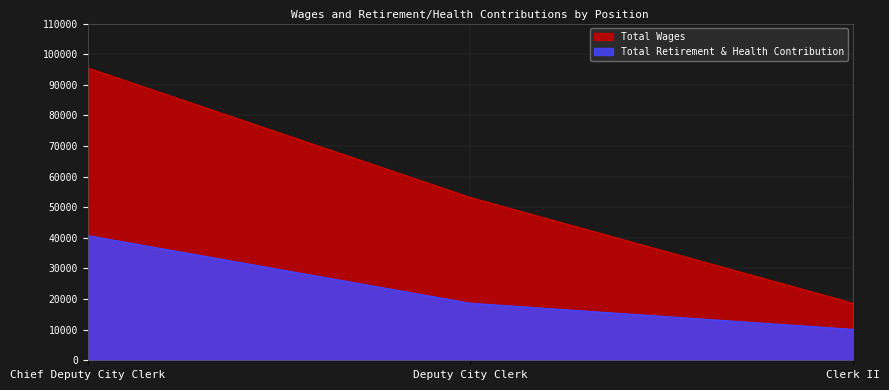

How many distinct data groups are displayed?

2